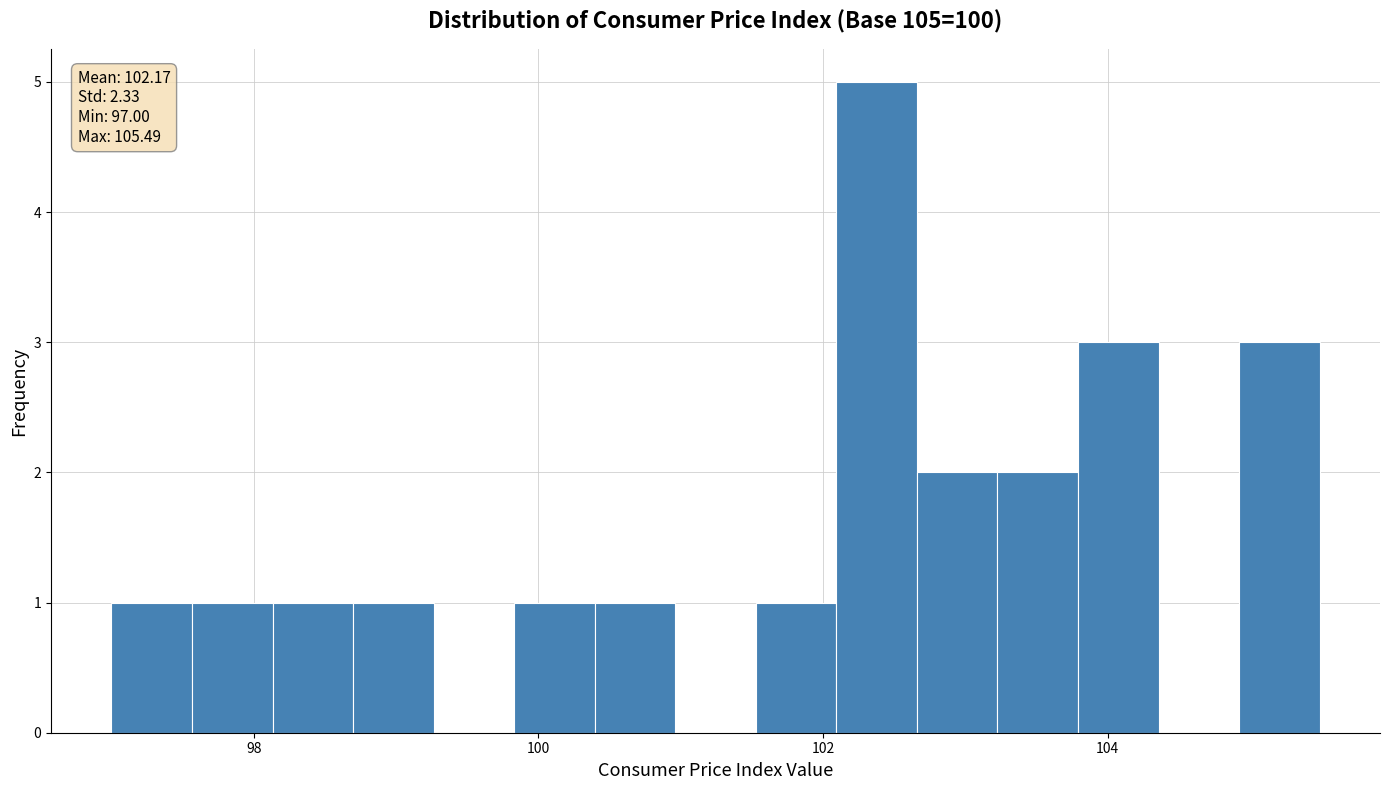

Read against the x-axis, roughly where is the centre of the tallest bar?

102.4